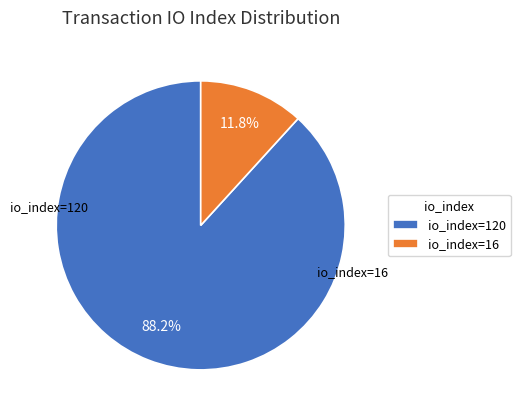

Rank the categories by value from lowest to highest.

io_index=16, io_index=120